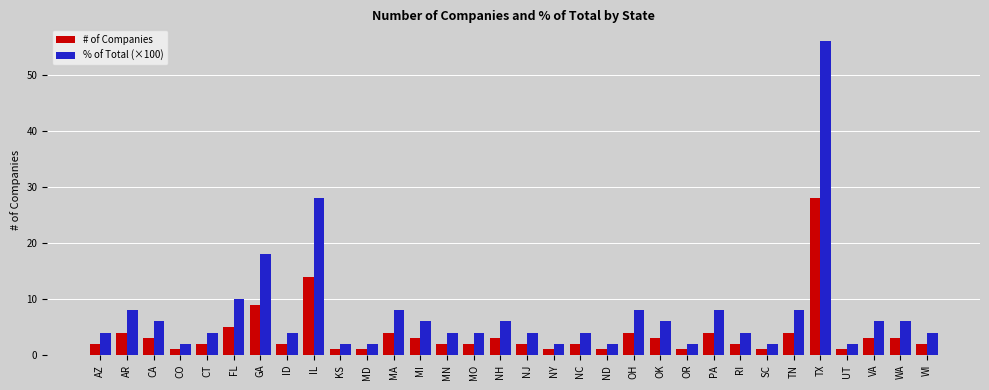

Rank the series by their average value, from lowest to highest.

# of Companies, % of Total (×100)